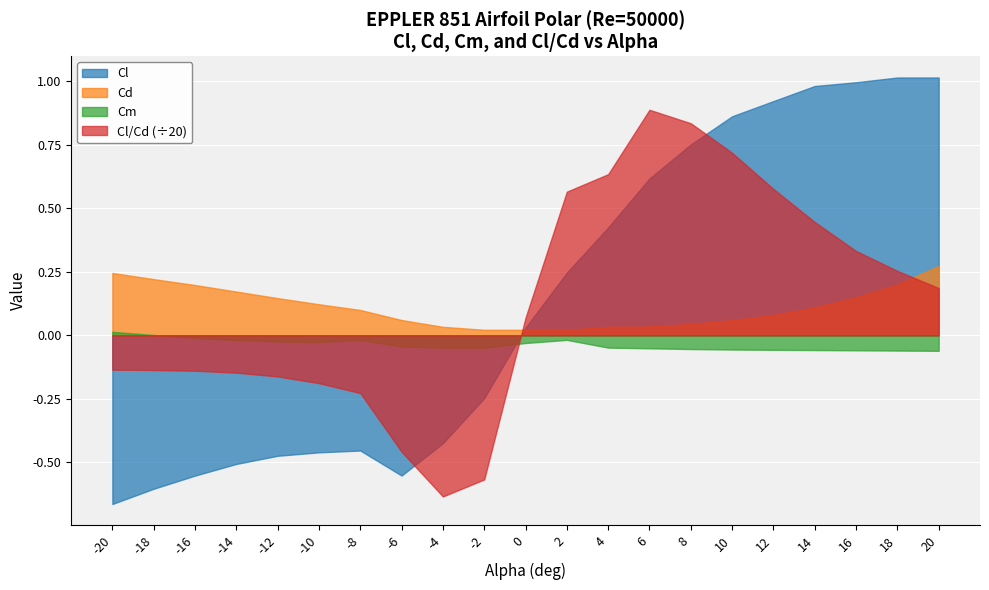

True or false: Cd has more than 0 interior local peaks.

False